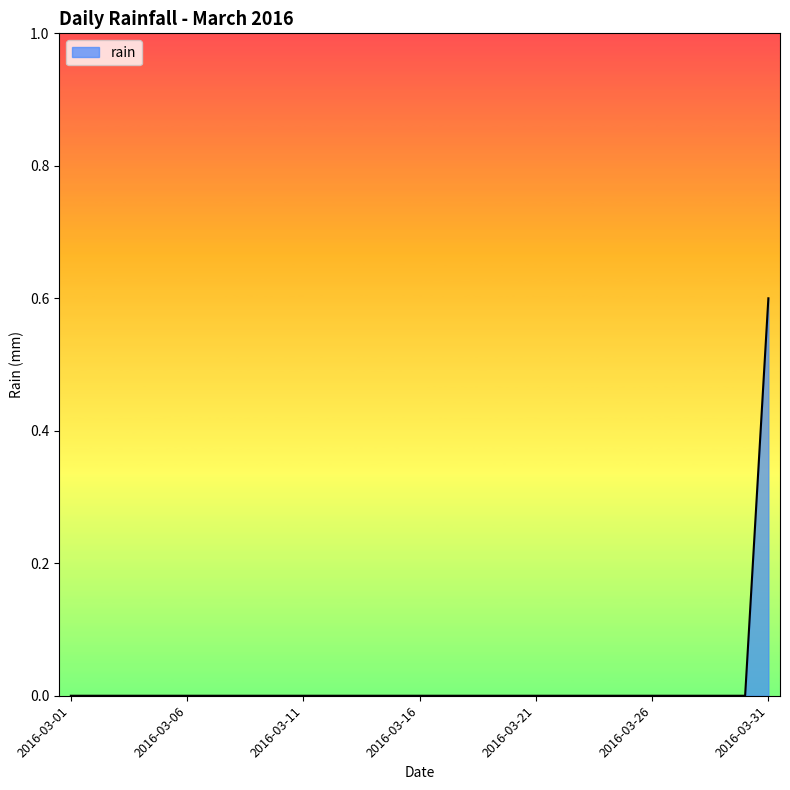

What is the difference between the maximum and minimum values?

0.6